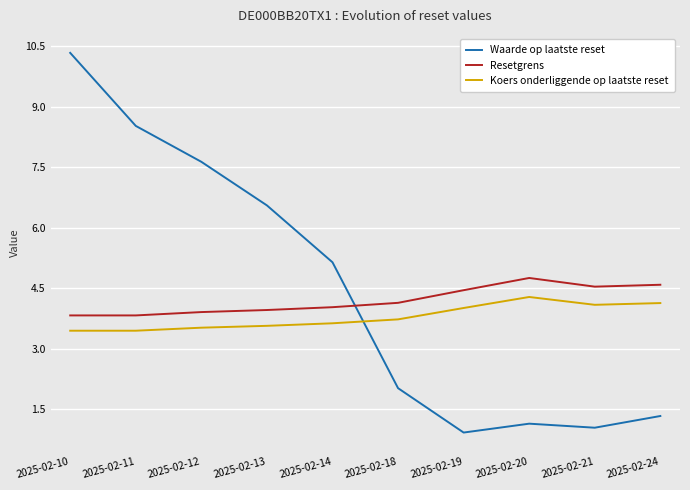

How many categories are shown in the chart?

10